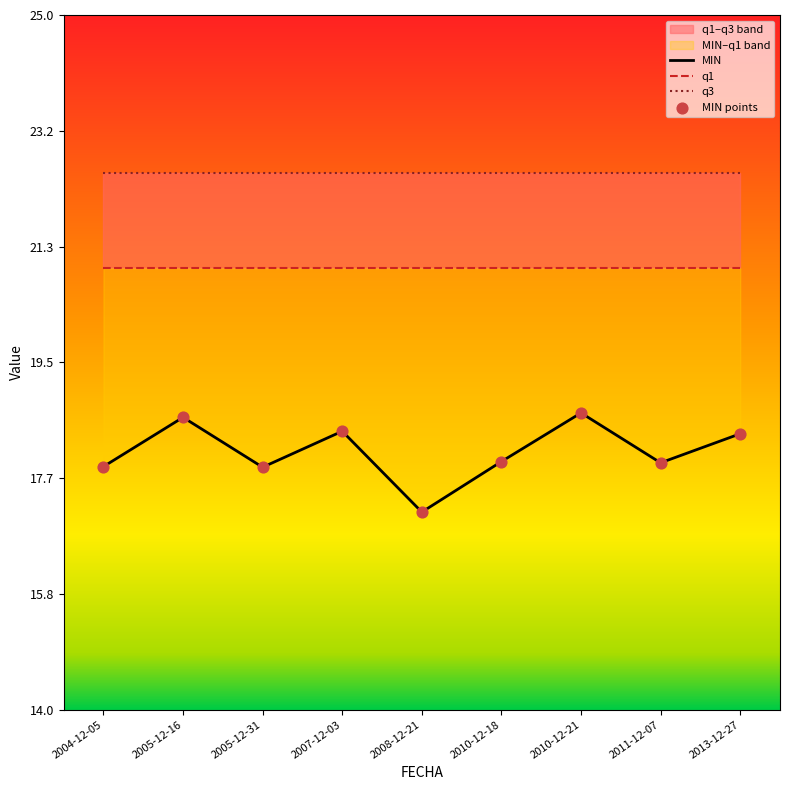

Is the value of q1 at 2010-12-21 greater than the value of MIN points at 2005-12-31?

Yes